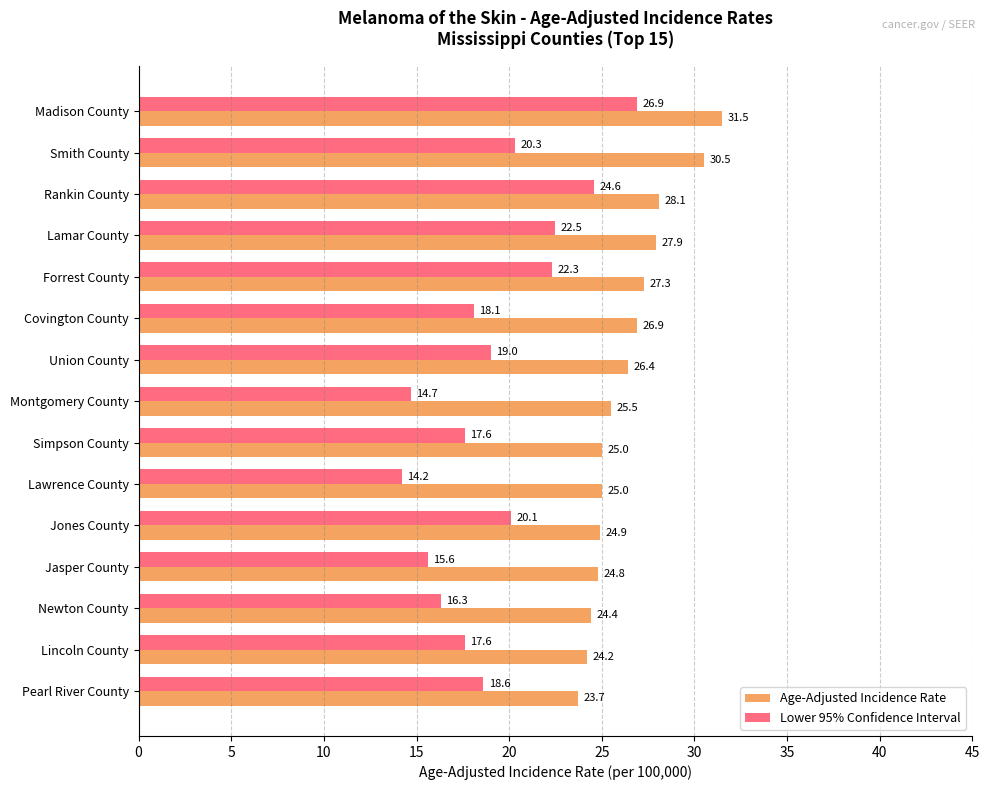

What is the difference between the second highest and minimum values in the Age-Adjusted Incidence Rate series?

6.8